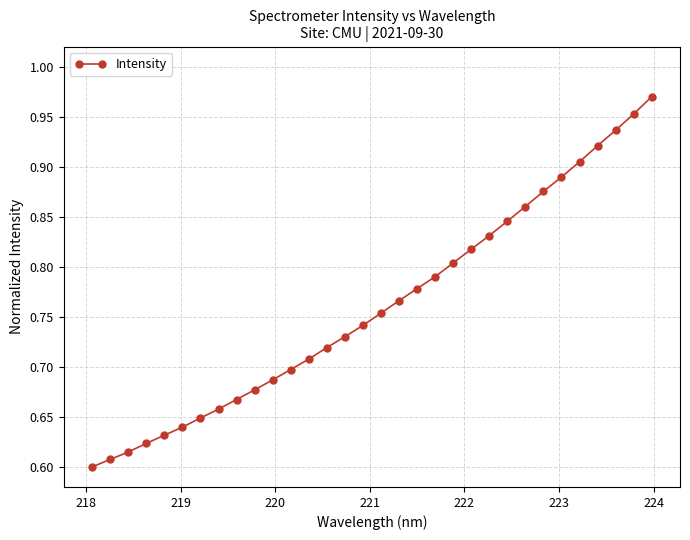

What is the difference between the maximum and minimum values?

0.4